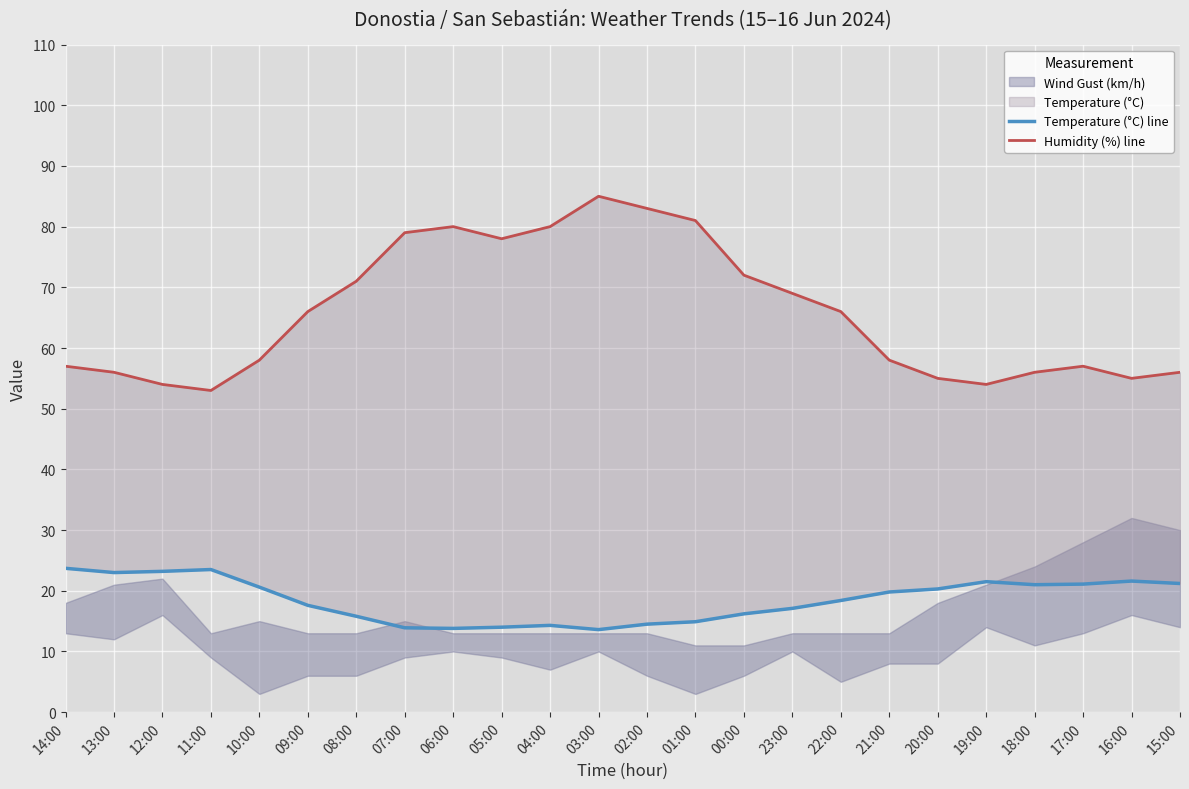

True or false: Humidity (%) line and Temperature (°C) line cross at least once.

False